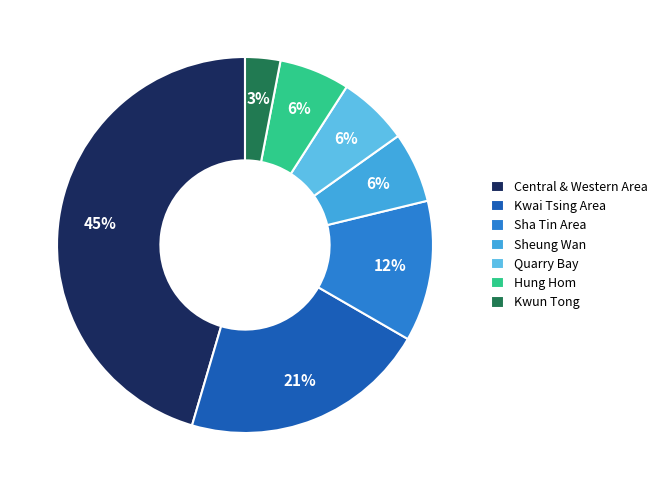

What is the smallest slice in the pie chart?

Kwun Tong